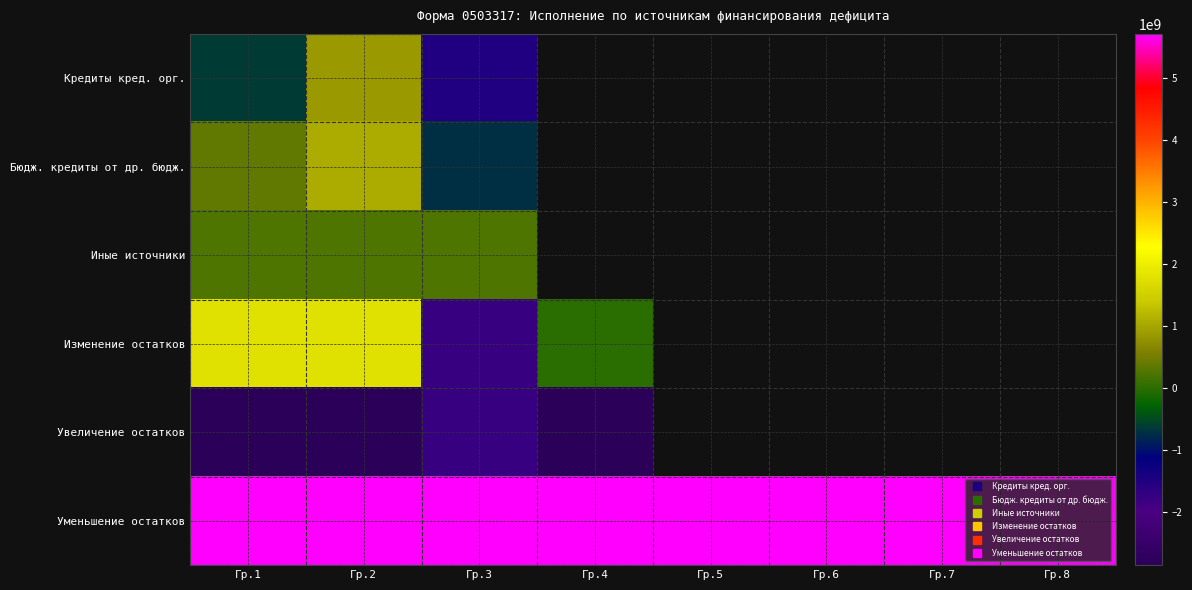

How many data points does each series have?

8